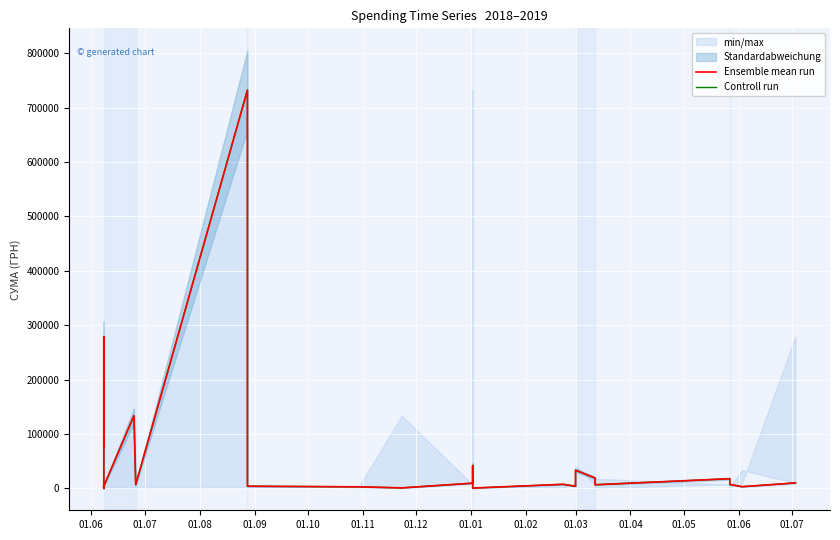

List the series in order of their peak value, lowest first.

Ensemble mean run, Controll run